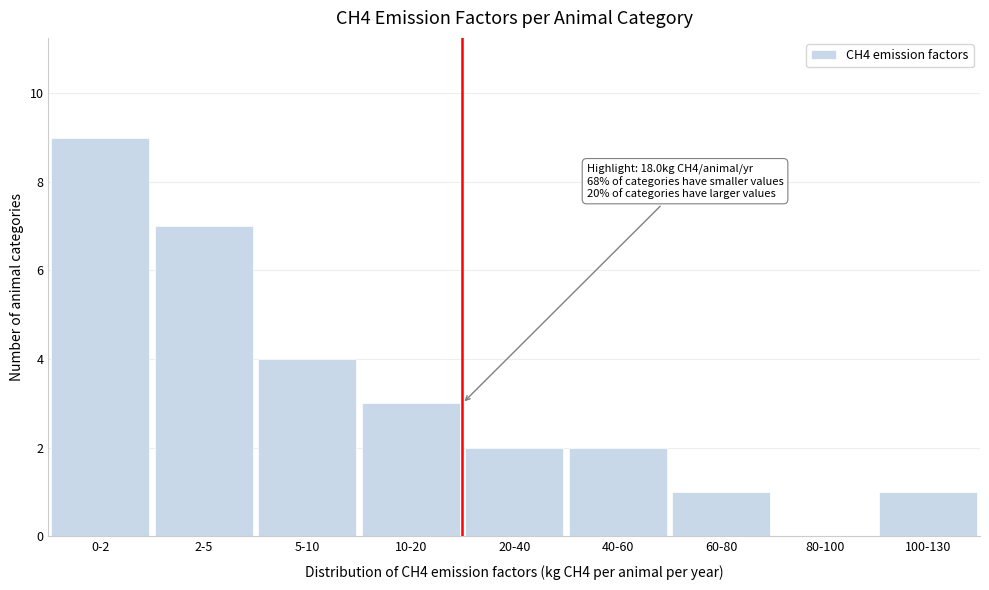

Reading left to right, list all the values displayed in this chart.

0-2=9	2-5=7	5-10=4	10-20=3	20-40=2	40-60=2	60-80=1	80-100=0	100-130=1